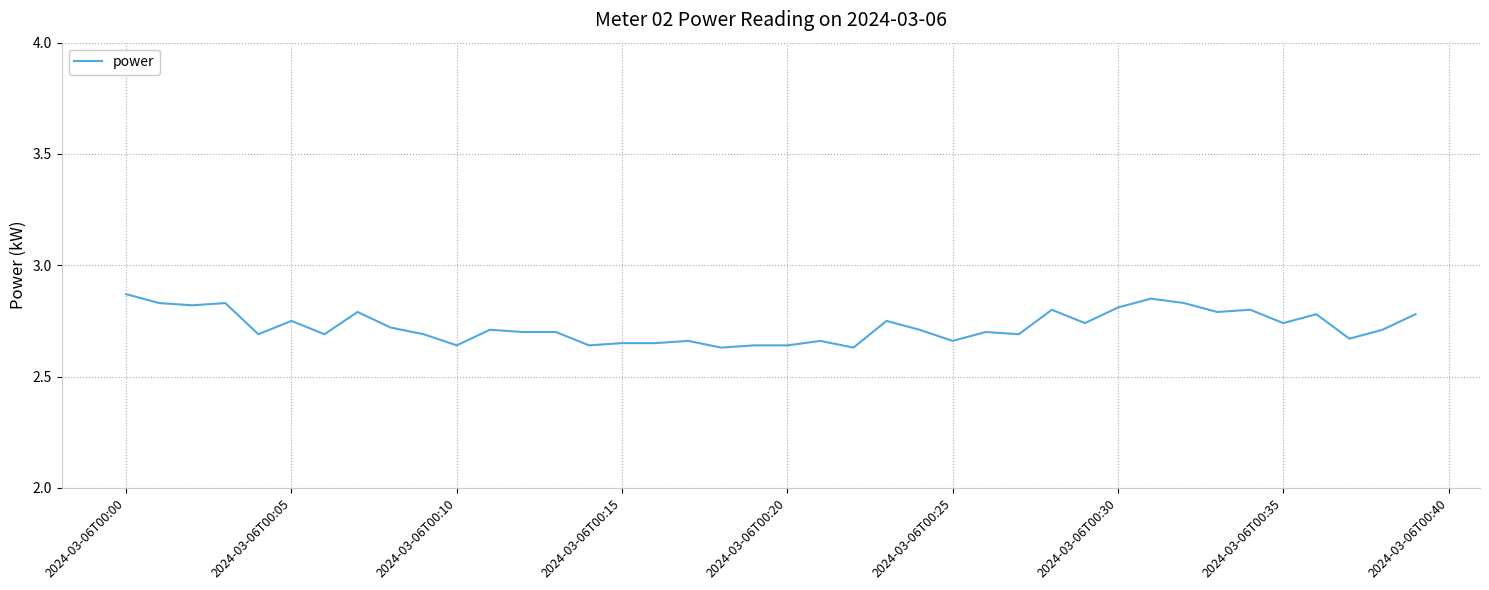

What is the average value?

2.7